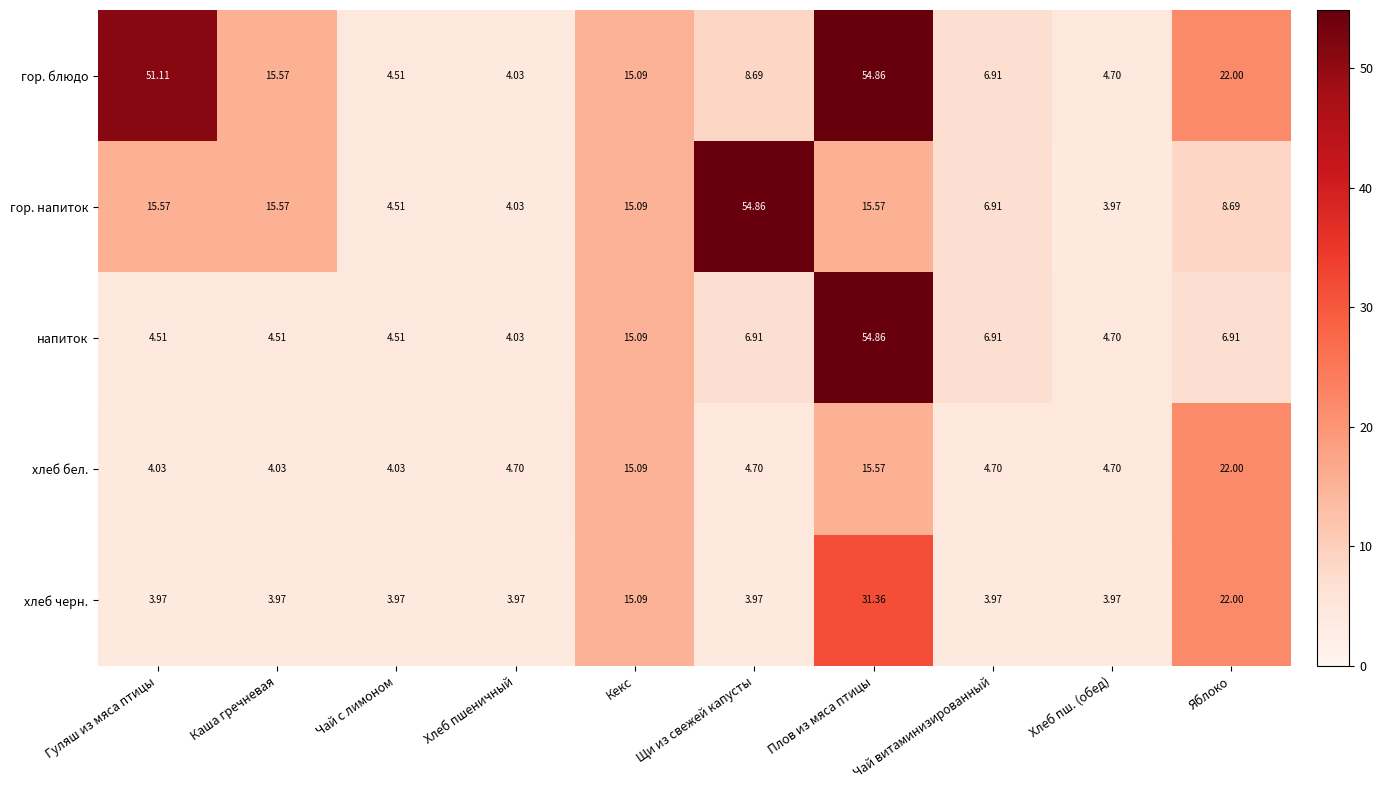

Which series has the largest range (max minus min)?

гор. напиток